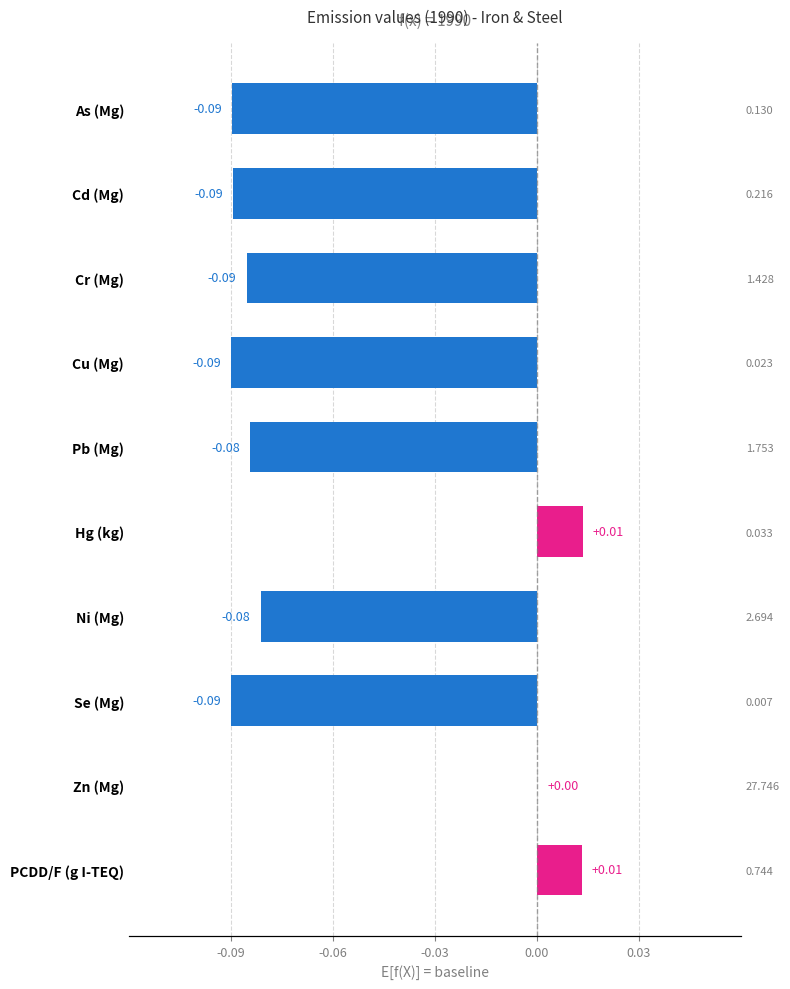

How many bars are there in total?

10